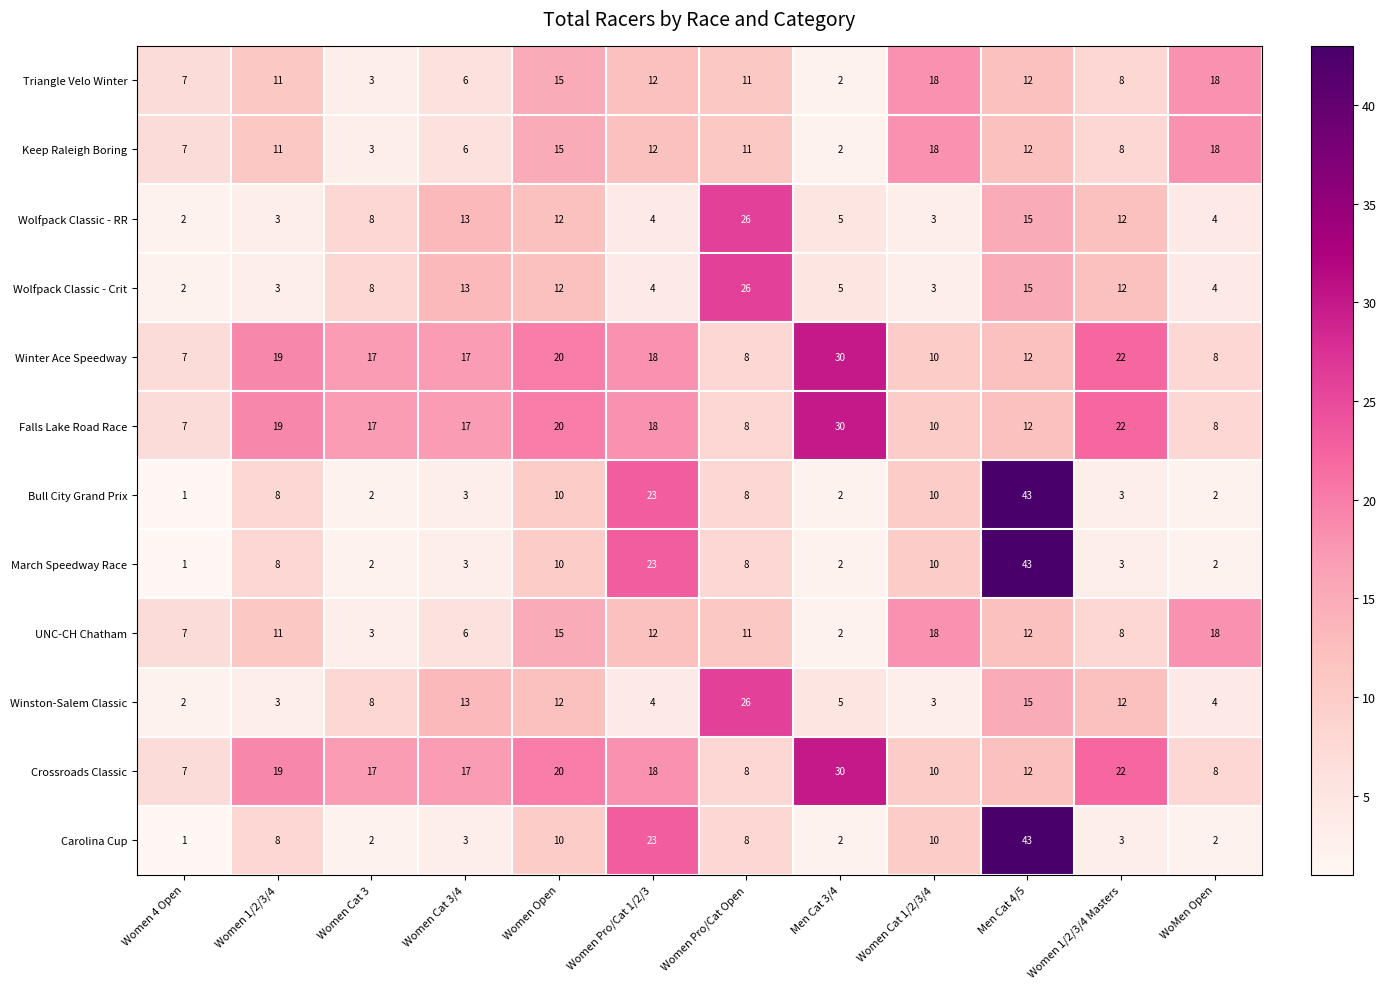

Is it true that UNC-CH Chatham equals 12 at Men Cat 4/5?

True